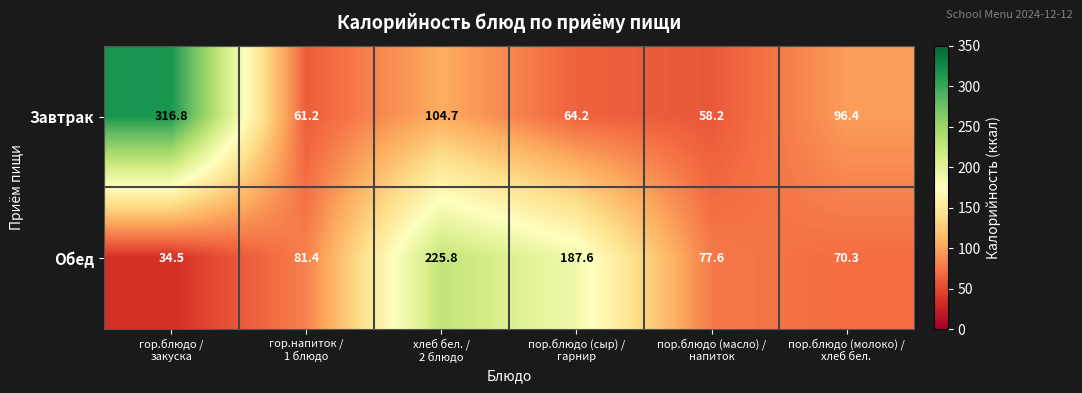

At which category is the sum across all series the highest?

гор.блюдо /
закуска